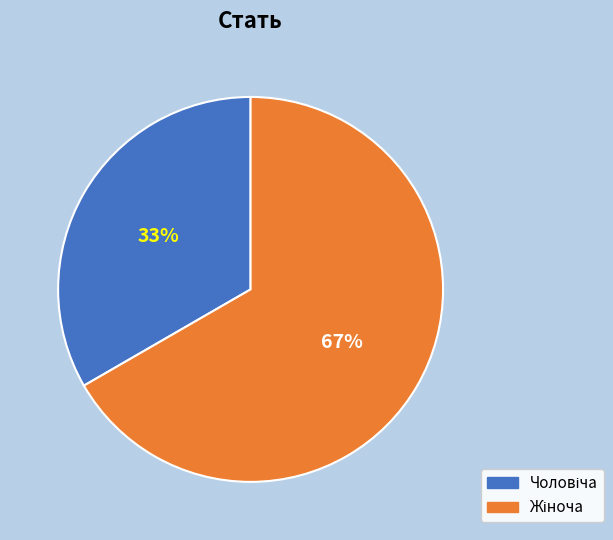

How many segments does this pie chart have?

2